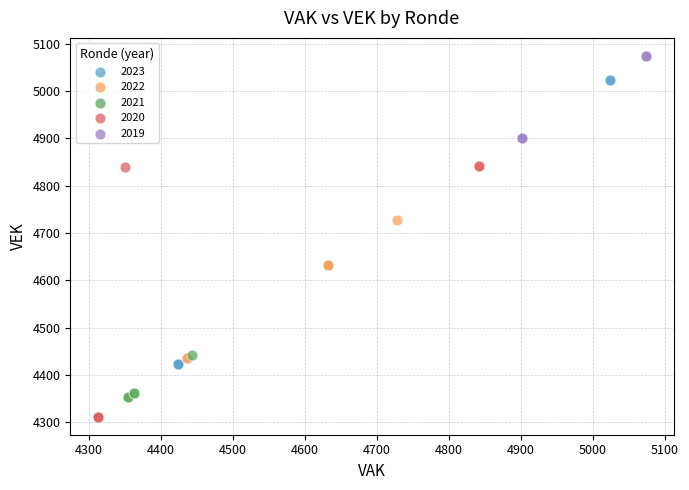

Which series has the widest spread of Y values?

2023